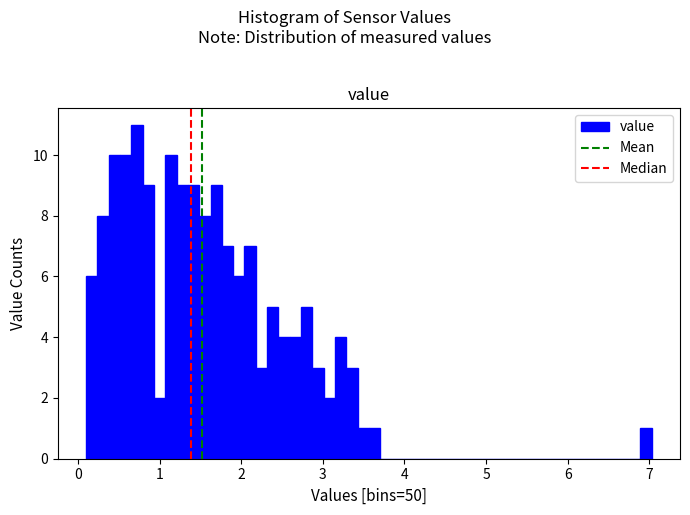

Read against the x-axis, roughly where is the centre of the tallest bar?

0.7